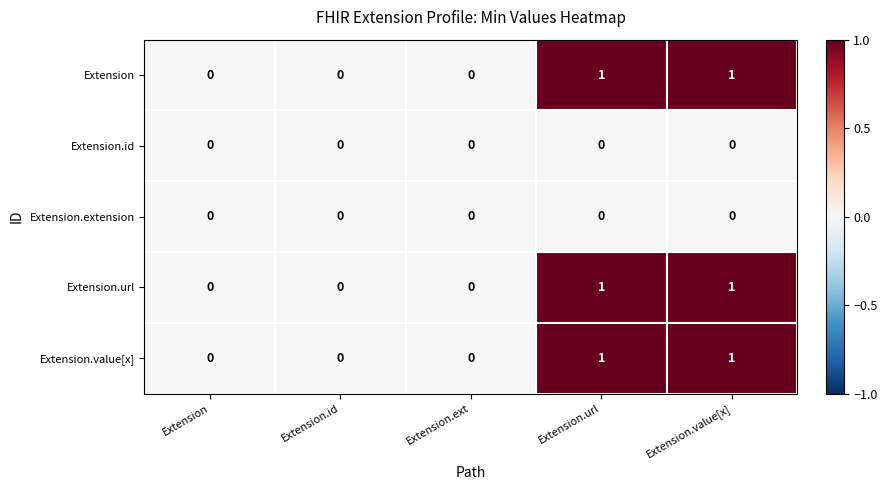

The value of Extension.value[x] at Extension.value[x] is 1. True or false?

True